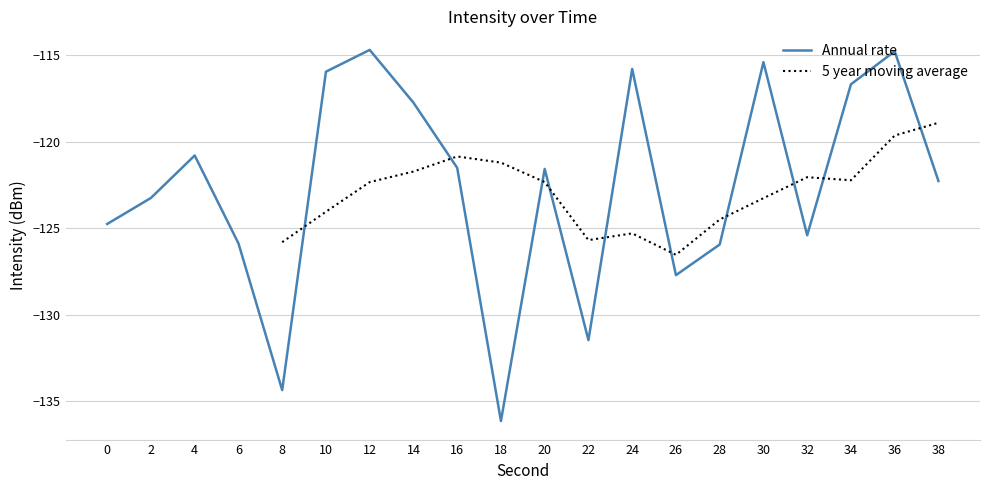

The chart shows a value of -115.9 at 10. True or false?

True